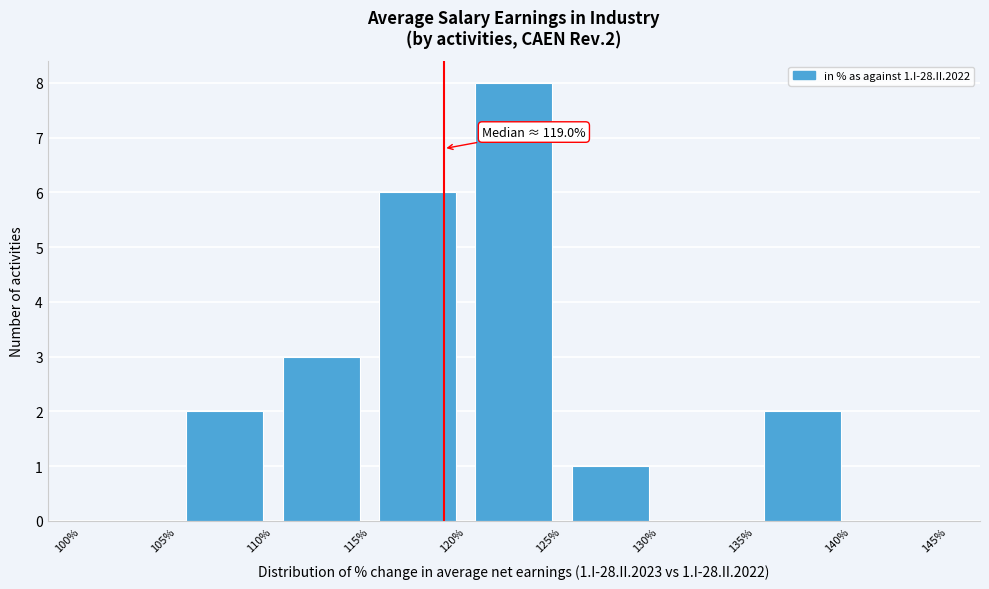

Over which range of the x-axis is the bar tallest?

120% to 125%